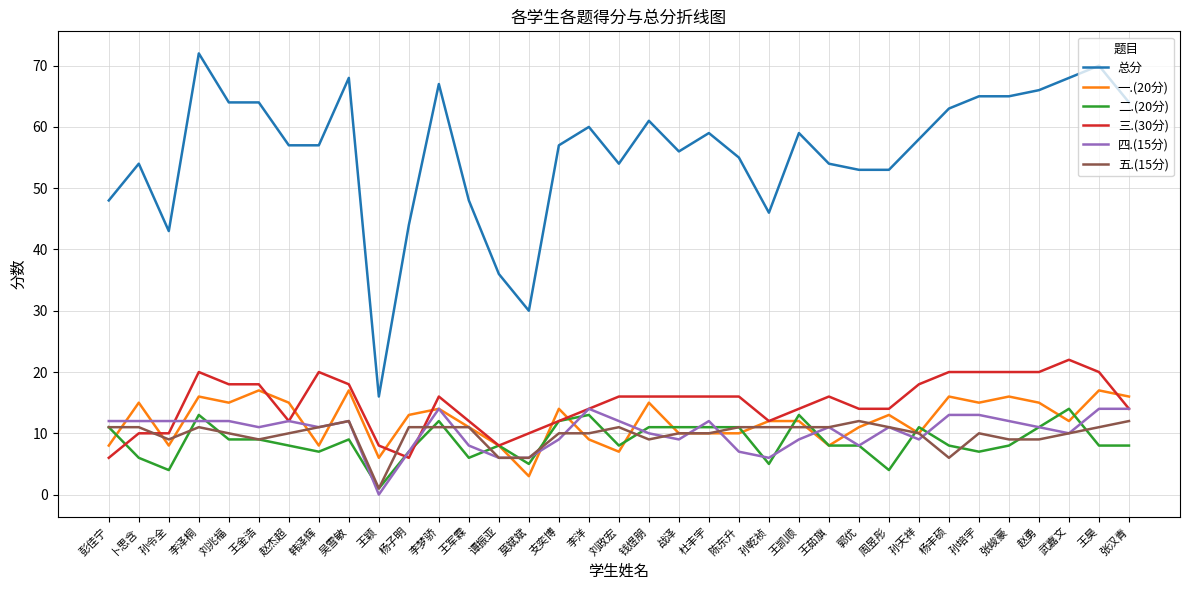

What position from the left is 赵勇?

32